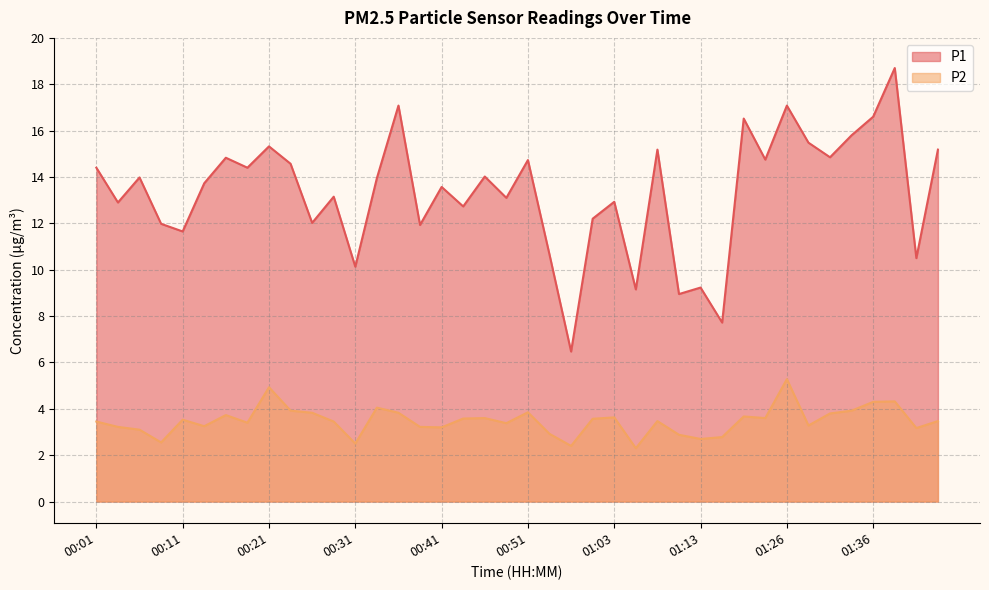

What is the total value across all series at 00:58?

15.8